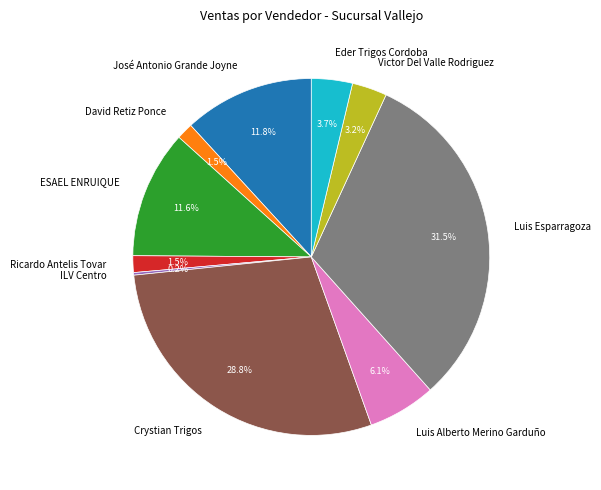

Does David Retiz Ponce account for over 50% of the chart?

No